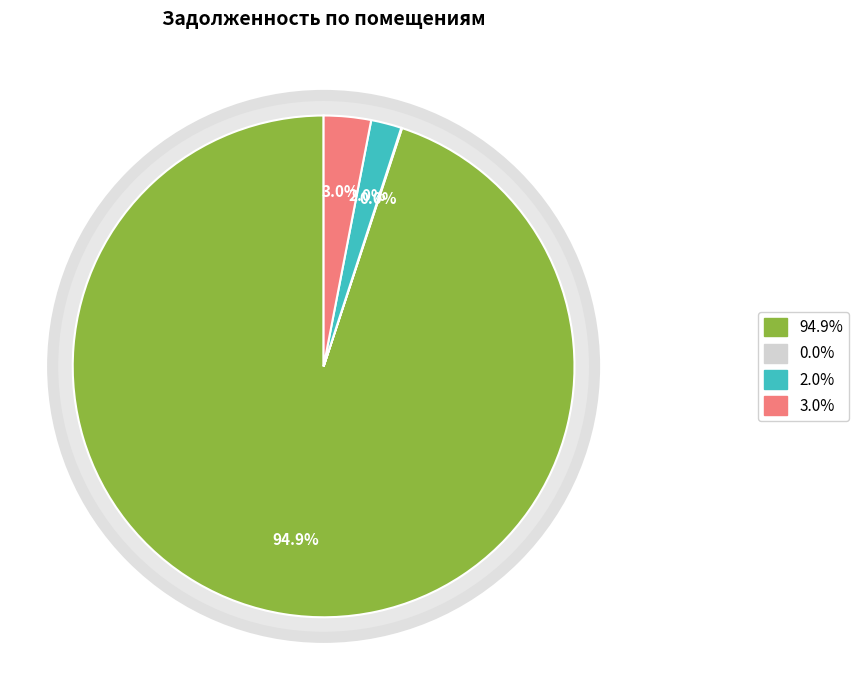

Is there a majority slice in this chart?

Yes